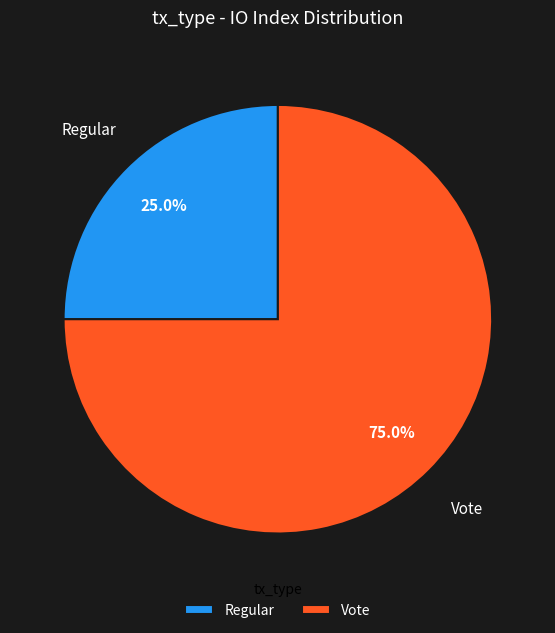

To the nearest percent, what is the difference between the Vote and Regular slice percentages?

50%